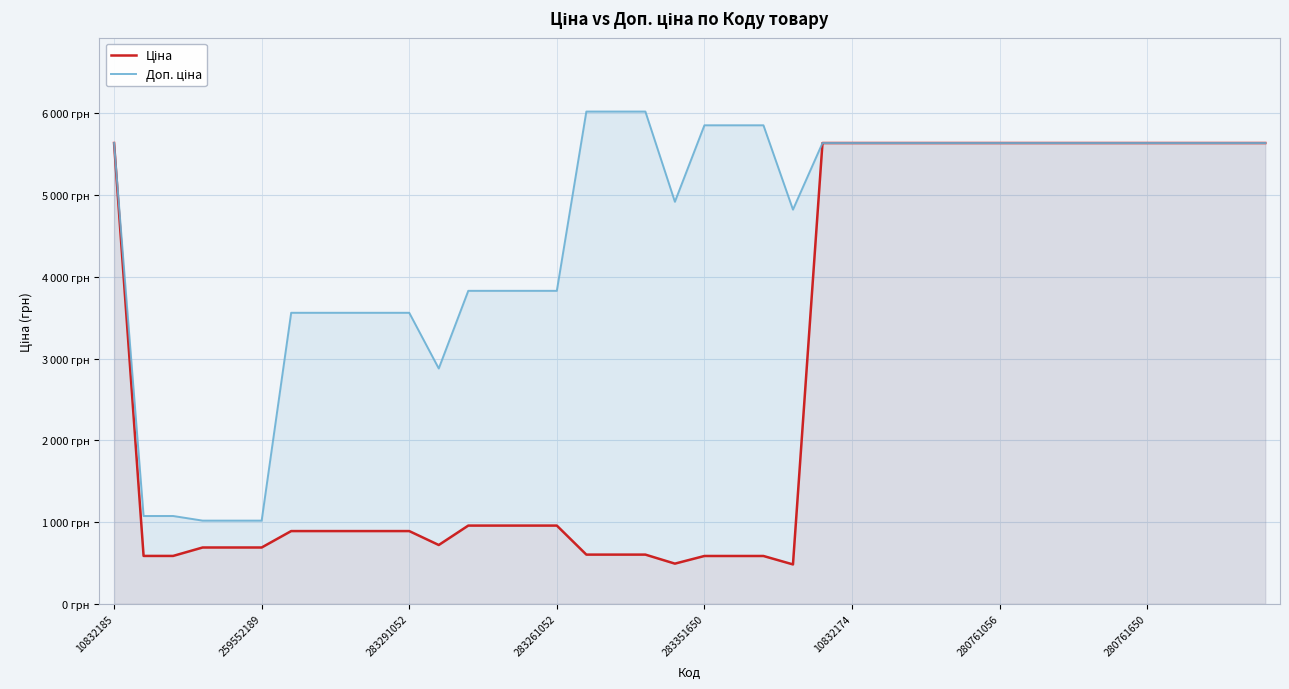

How many values in the Ціна series exceed 957?

21